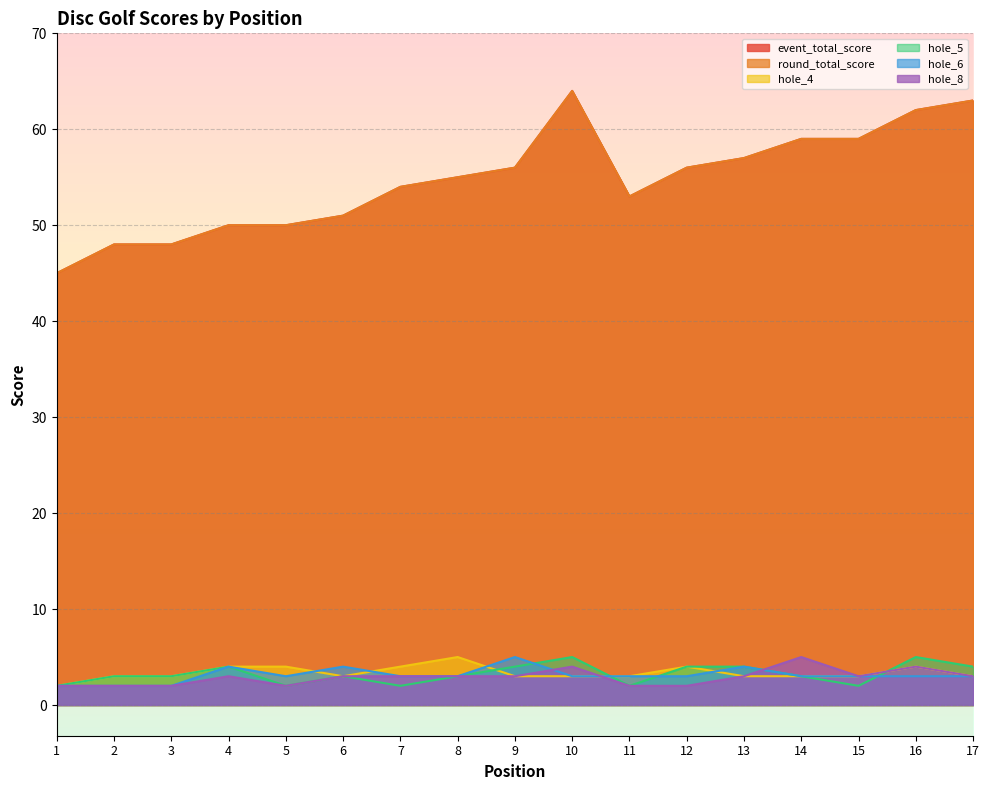

What are all the series names shown in the legend?

event_total_score, round_total_score, hole_4, hole_5, hole_6, hole_8